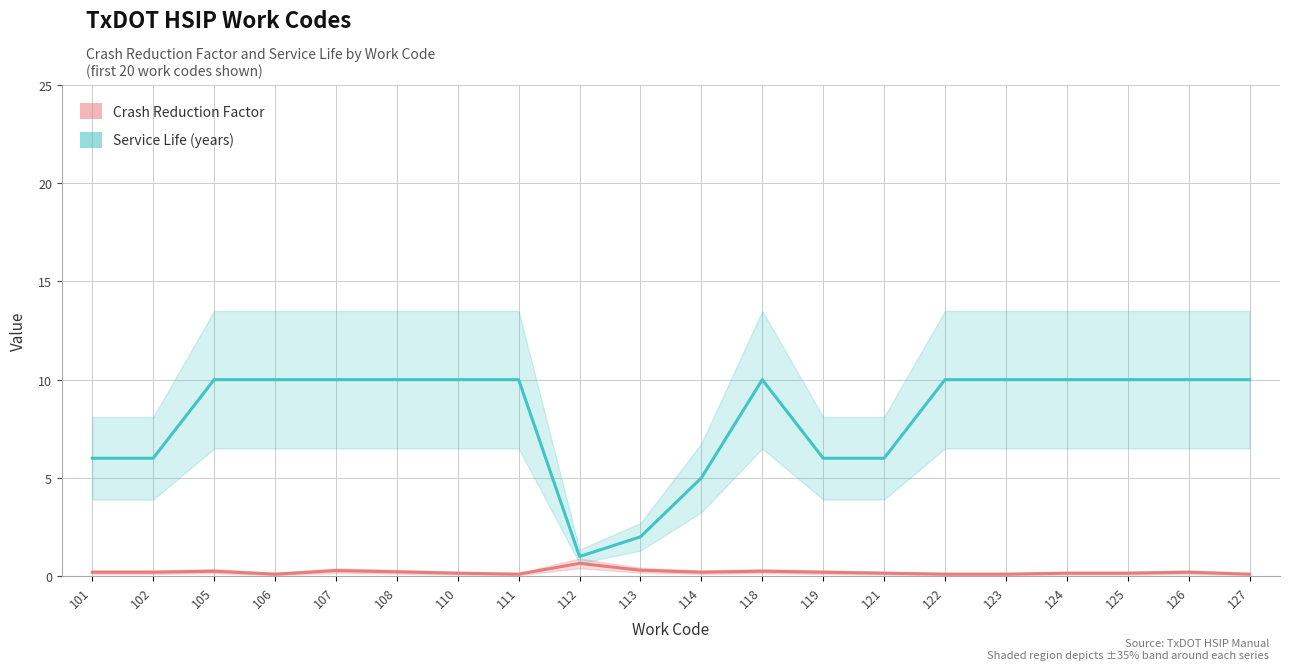

Where is the first local maximum for Crash Reduction Factor?

105